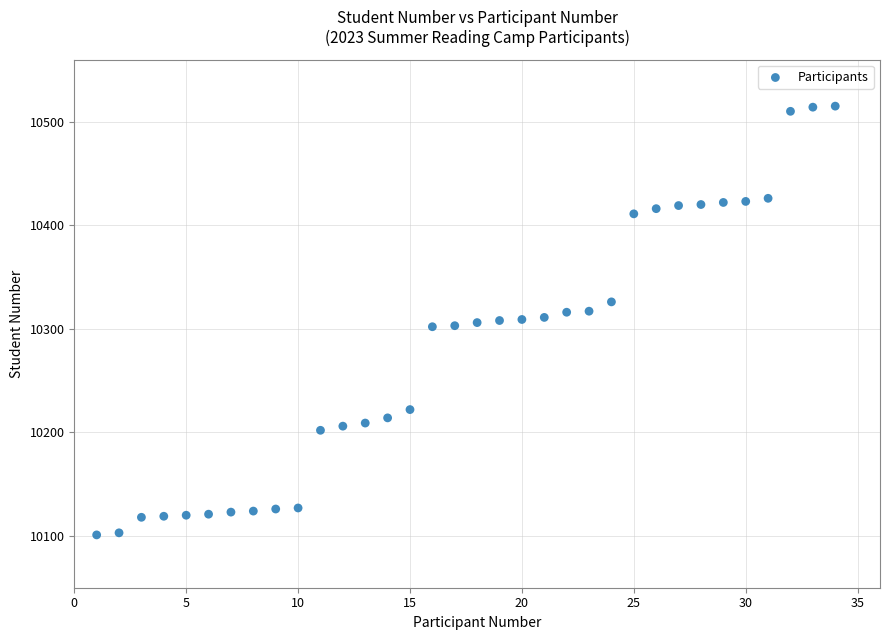

What is the range of X values (max minus min)?

33